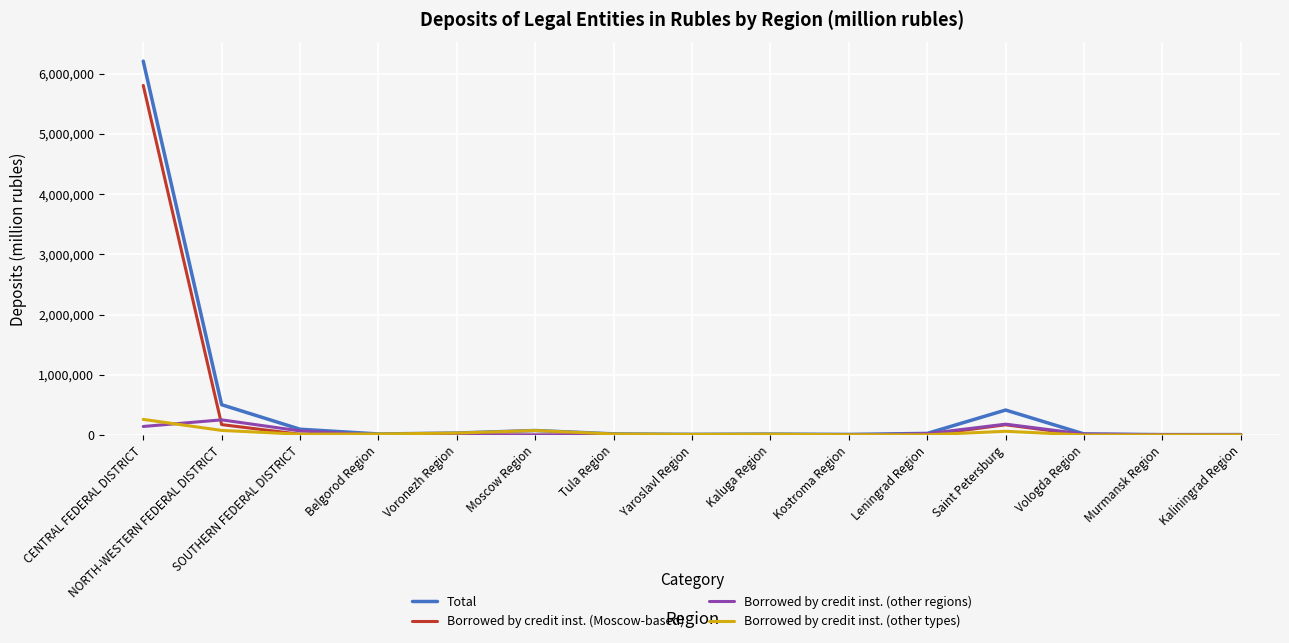

Which series has the widest spread of values?

Total